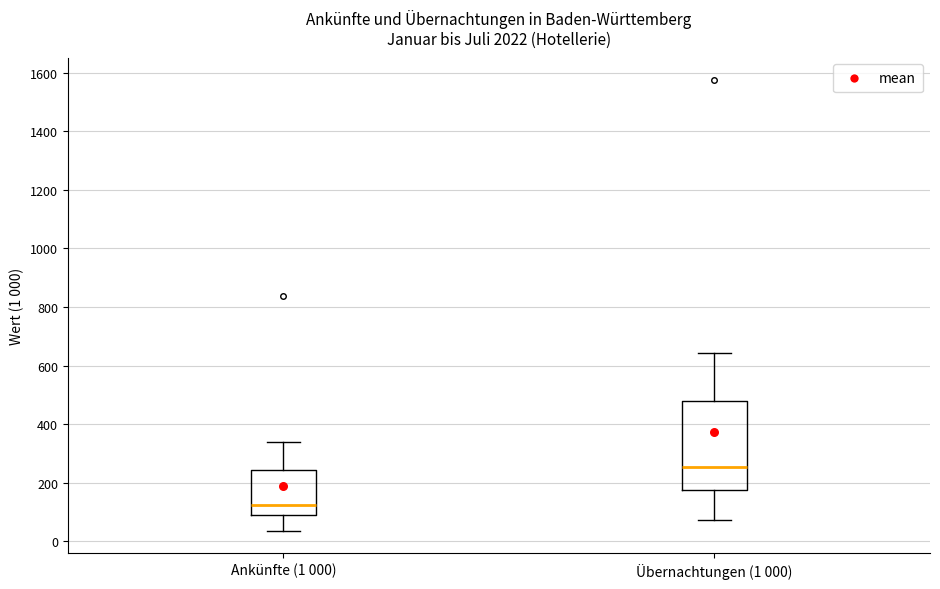

Comparing the boxes themselves (not the whiskers), which one is the tallest?

Übernachtungen (1 000)